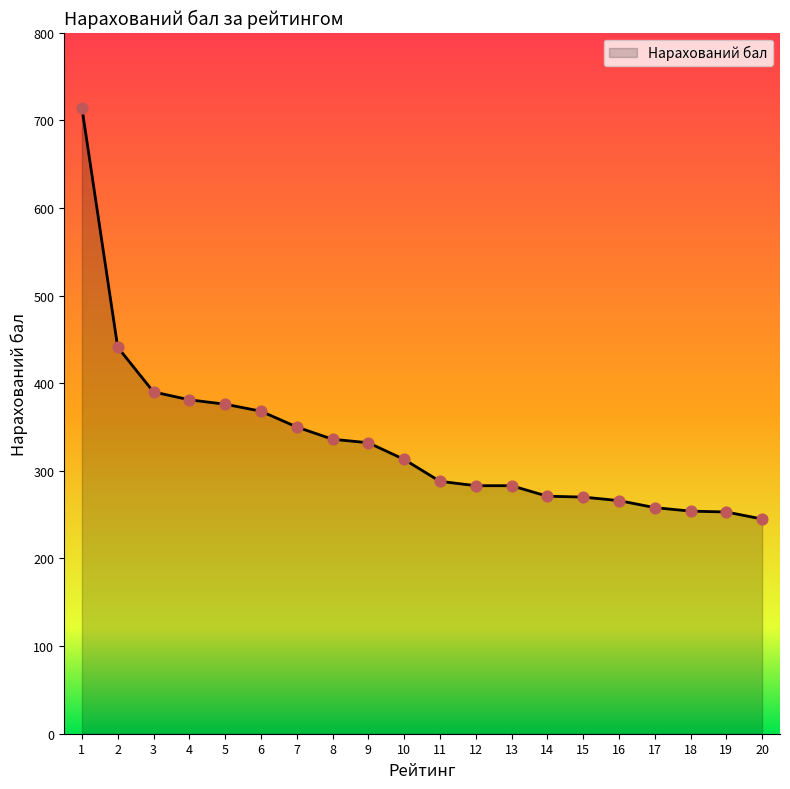

Approximately how many times larger is the value at 14 compared to 20?

1.1